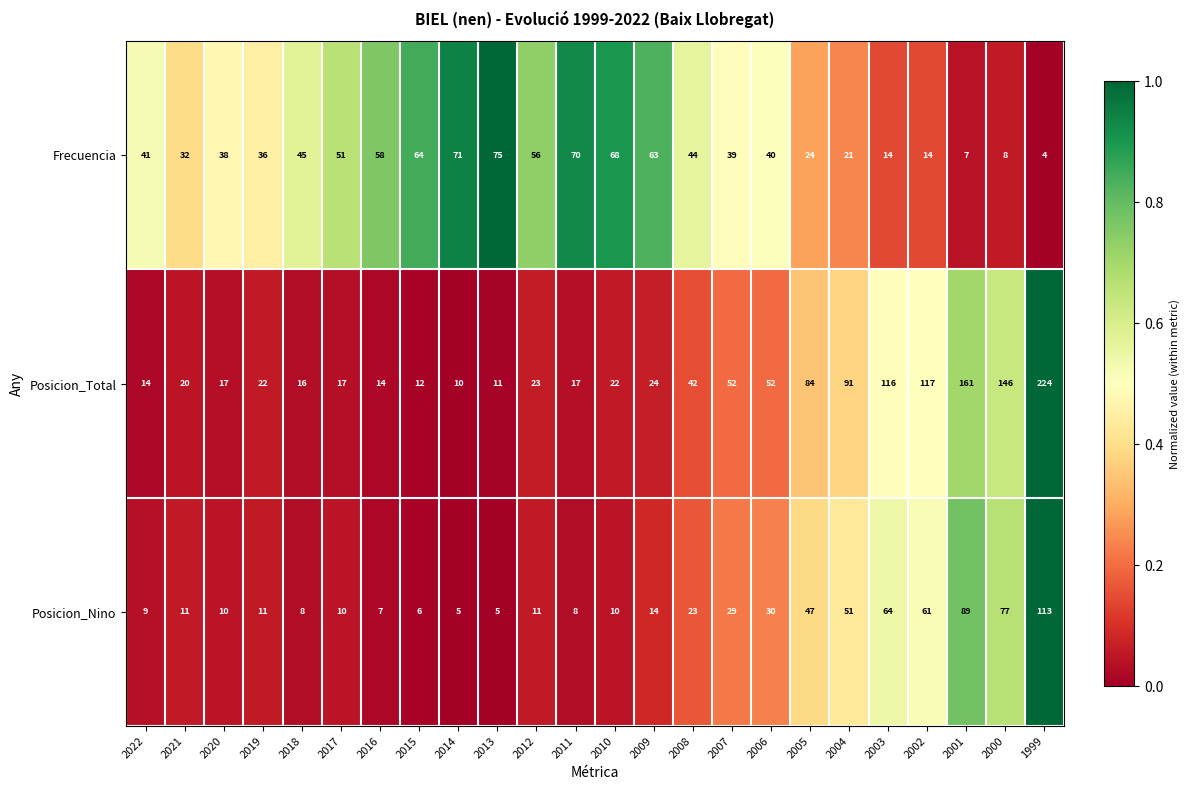

Which series has the largest total across all categories?

Posicion_Total